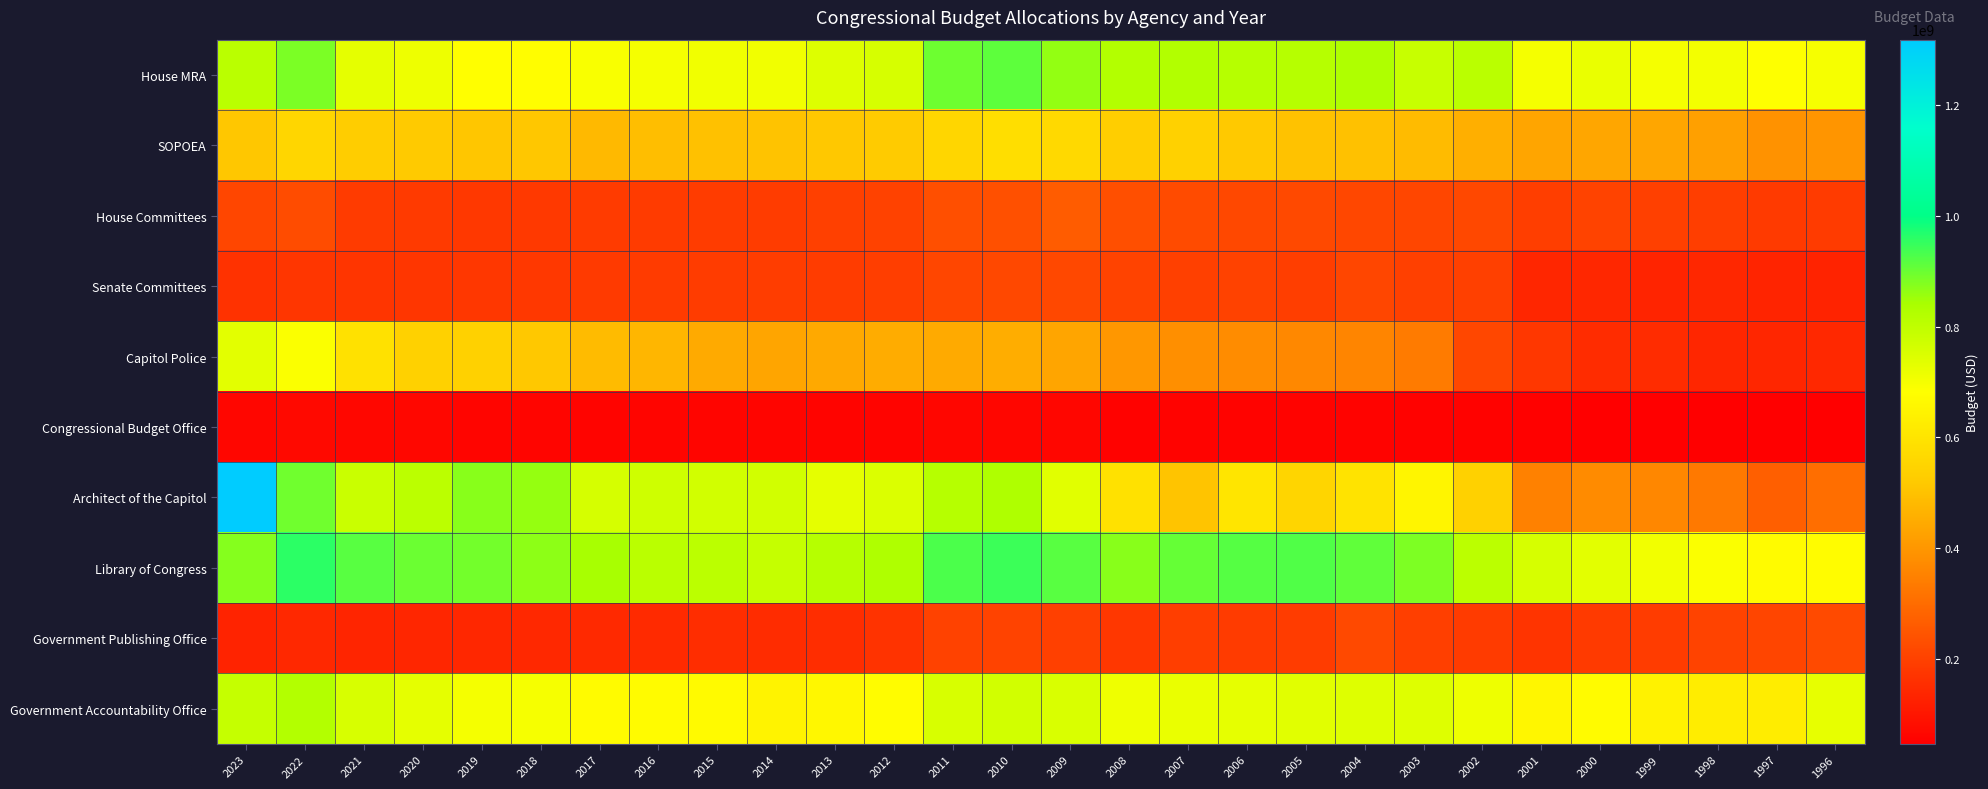

Reading left to right, extract all data points from this chart.

House MRA: 2023=810000000.0	2022=885677330.6	2021=731964736.0	2020=713217960.0	2019=681782699.3	2018=679085013.4	2017=693145520.2	2016=699974826.8	2015=709586086.6	2014=708952085.7	2013=745637551.5	2012=757529458.6	2011=896601169.2	2010=911232333.0	2009=862896381.3	2008=823468683.5	2007=824380244.9	2006=817865607.1	2005=817650278.2	2004=831043214.3	2003=784619016.3	2002=809958432.6	2001=700823236.4	2000=720062133.9	1999=701545457.8	1998=703103185.8	1997=683170019.4	1996=698521258.5
SOPOEA: 2023=512000000.0	2022=556149322.5	2021=527243348.9	2020=520707096.0	2019=509884033.2	2018=511758646.6	2017=480467718.9	2016=492479613.6	2015=499241784.6	2014=504169926.3	2013=513670837.7	2012=522909008.5	2011=555865555.2	2010=582636431.1	2009=566762812.0	2008=532496520.3	2007=540138002.8	2006=516050901.4	2005=503051138.6	2004=500770518.7	2003=484969883.0	2002=456937832.2	2001=432614171.1	2000=435467810.3	1999=435473528.3	1998=423207065.7	1997=391121055.5	1996=395332615.4
House Committees: 2023=211881000.0	2022=225328767.7	2021=186222122.1	2020=185121230.1	2019=179488859.2	2018=181383888.0	2017=185194898.7	2016=185846876.5	2015=188398714.8	2014=188230384.3	2013=198291267.8	2012=201453744.5	2011=232543022.6	2010=236337770.1	2009=262552872.7	2008=234148146.9	2007=223691709.9	2006=216616882.8	2005=218416063.1	2004=213415472.0	2003=210128644.0	2002=215409157.3	2001=192767310.2	2000=203770570.8	1999=198686754.7	1998=193542254.9	1997=183905872.5	1996=185187004.7
Senate Committees: 2023=163515000.0	2022=174413472.3	2021=170877167.6	2020=172863158.8	2019=176808528.4	2018=179123975.1	2017=182832750.7	2016=187403646.2	2015=189976860.3	2014=190647398.8	2013=189517328.0	2012=192925723.9	2011=211966449.7	2010=215857133.1	2009=216220012.8	2008=202906368.7	2007=198896852.1	2006=201249532.2	2005=193434505.2	2004=212037545.3	2003=198759525.3	2002=197879586.0	2001=136543511.4	2000=138470692.5	1999=132650849.4	1998=139958242.2	1997=130801787.2	1996=128648912.6
Capitol Police: 2023=734576000.0	2022=689086470.5	2021=589621612.4	2020=538498115.1	2019=542340707.3	2018=514776091.4	2017=484533215.0	2016=473538090.0	2015=445424800.3	2014=432876670.0	2013=441891551.6	2012=448939122.2	2011=446015610.1	2010=453293904.7	2009=433219324.4	2008=399261838.5	2007=382948714.4	2006=376347714.0	2005=364475971.2	2004=357162457.0	2003=335516603.2	2002=213169183.2	2001=177543982.4	2000=150781325.3	1999=151280236.3	1998=137096133.2	1997=135647551.5	1996=140850165.8
Congressional Budget Office: 2023=63237000.0	2022=69711635.2	2021=65524568.2	2020=63715297.5	2019=60302998.1	2018=60282513.2	2017=57286535.7	2016=58718723.2	2015=58500896.3	2014=58448626.9	2013=56886211.6	2012=57793469.5	2011=61356048.2	2010=62357285.3	2009=62460095.7	2008=53006721.7	2007=53694109.8	2006=53482483.7	2005=54780897.9	2004=54632448.2	2003=52854464.4	2002=51995779.9	2001=48682186.1	2000=46472373.0	1999=46743719.4	1998=45906673.7	1997=46129719.9	1996=47061146.0
Architect of the Capitol: 2023=1319002000.0	2022=895394428.9	2021=782371121.6	2020=807076283.8	2019=872085920.7	2018=859495026.0	2017=761217326.7	2016=773956335.5	2015=768398261.4	2014=769334778.9	2013=732086971.8	2012=749042275.0	2011=817246531.8	2010=830582748.9	2009=737476021.7	2008=588737588.8	2007=506300766.7	2006=603341254.7	2005=553353114.9	2004=596997612.3	2003=651084149.1	2002=538350587.7	2001=349381352.6	2000=374125554.1	1999=364011411.1	1998=331836178.9	1997=270541066.6	1996=306825573.7
Library of Congress: 2023=875460000.0	2022=959550727.4	2021=917389702.7	2020=898842501.6	2019=893699536.4	2018=868788756.1	2017=842709868.0	2016=810746458.0	2015=807559429.6	2014=791391850.6	2013=817439024.6	2012=830476067.8	2011=929611035.6	2010=944780870.1	2009=916400207.6	2008=871706090.0	2007=903797393.8	2006=919868546.7	2005=924943590.3	2004=908848414.4	2003=881892898.8	2002=808873920.2	2001=757855187.2	2000=733099423.7	1999=705065212.0	1998=689684967.0	1997=671325444.8	1996=673359201.4
Government Publishing Office: 2023=129854000.0	2022=142089407.4	2021=133812303.3	2020=135685368.0	2019=139059281.8	2018=141298493.5	2017=144224089.5	2016=147829752.3	2015=153603896.1	2014=152580332.4	2013=154771237.2	2012=166568521.6	2011=200323795.5	2010=203592774.3	2009=199170370.5	2008=177166240.0	2007=192908013.1	2006=186211072.5	2005=189437205.0	2004=218993409.4	2003=197257912.6	2002=186899320.6	2001=169858850.1	2000=183548238.5	1999=188877693.3	1998=205024014.4	1997=208245636.6	1996=221038963.9
Government Accountability Office: 2023=790319000.0	2022=822579812.2	2021=756141302.5	2020=730613520.0	2019=700941565.7	2018=698739629.3	2017=670814145.7	2016=670529935.4	2015=668215927.1	2014=646366354.9	2013=657740082.7	2012=674848009.5	2011=756471915.9	2010=768816383.9	2009=752377632.9	2008=710082289.9	2007=721607806.3	2006=727776664.0	2005=738862046.8	2004=743598989.4	2003=742794490.4	2002=712609088.8	2001=657570874.7	2000=671714631.5	1999=645078258.2	1998=628514329.0	1997=625267179.7	1996=725460121.8